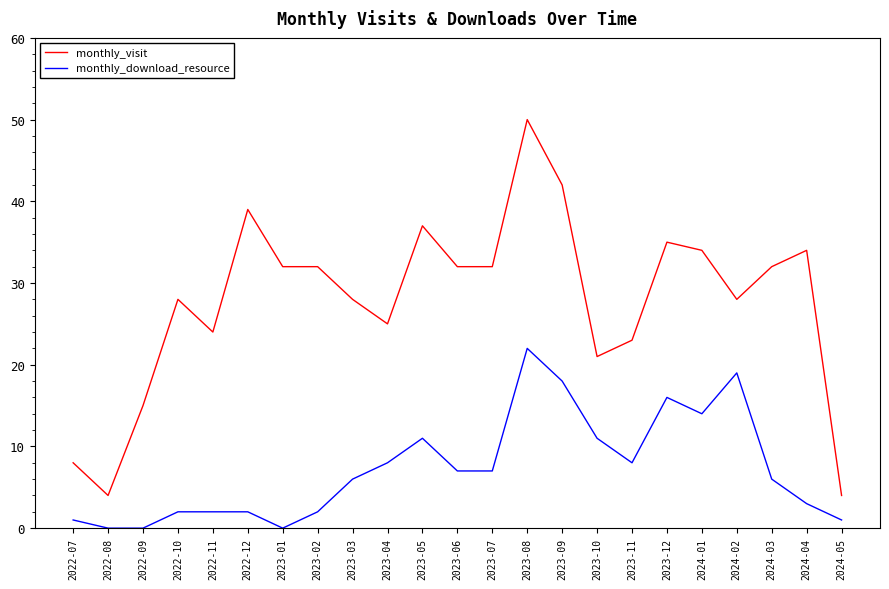

What position from the right is 2024-03?

3